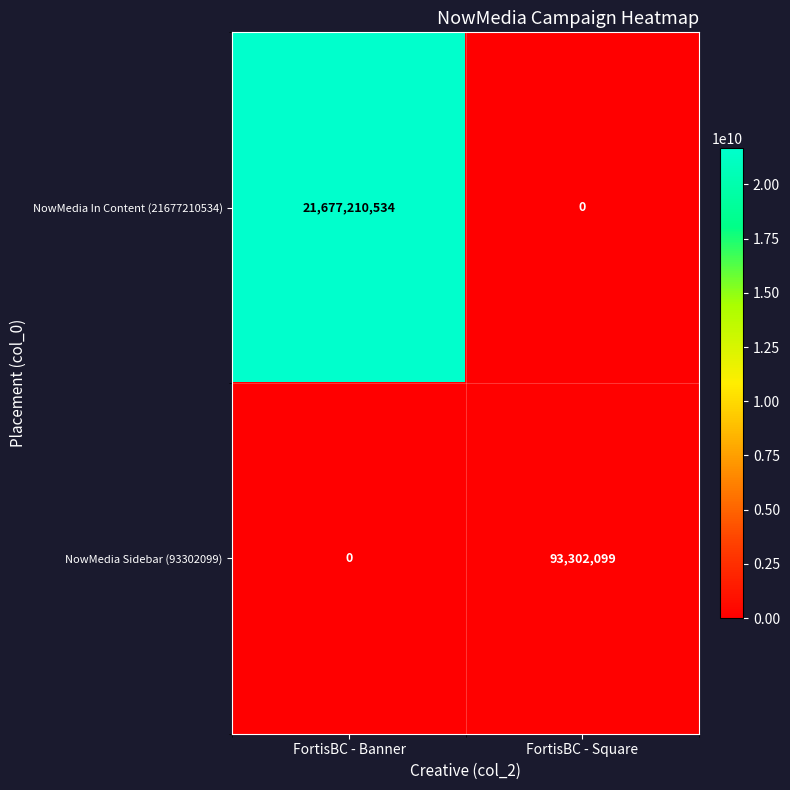

At which label does NowMedia In Content (21677210534) reach its peak?

FortisBC - Banner